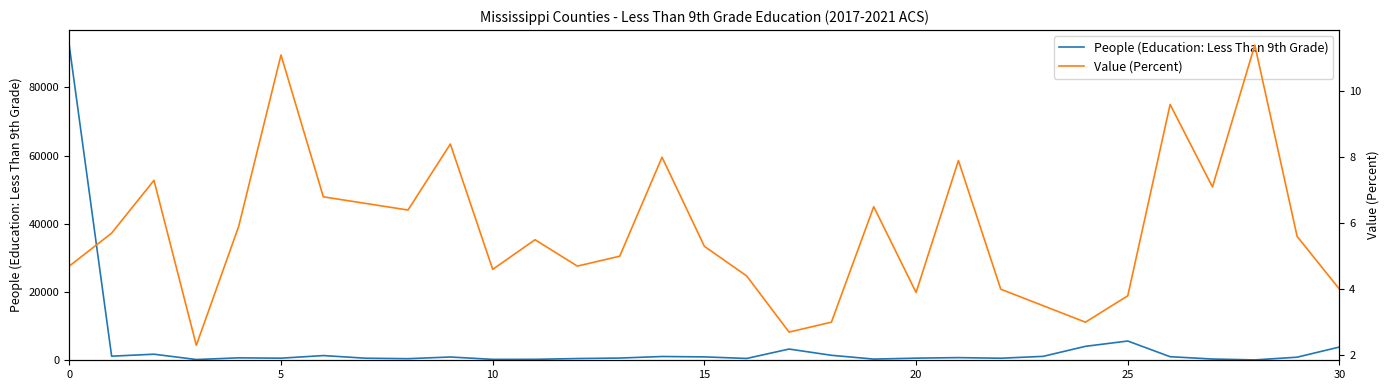

What is the approximate value of People (Education: Less Than 9th Grade) at 5?

613